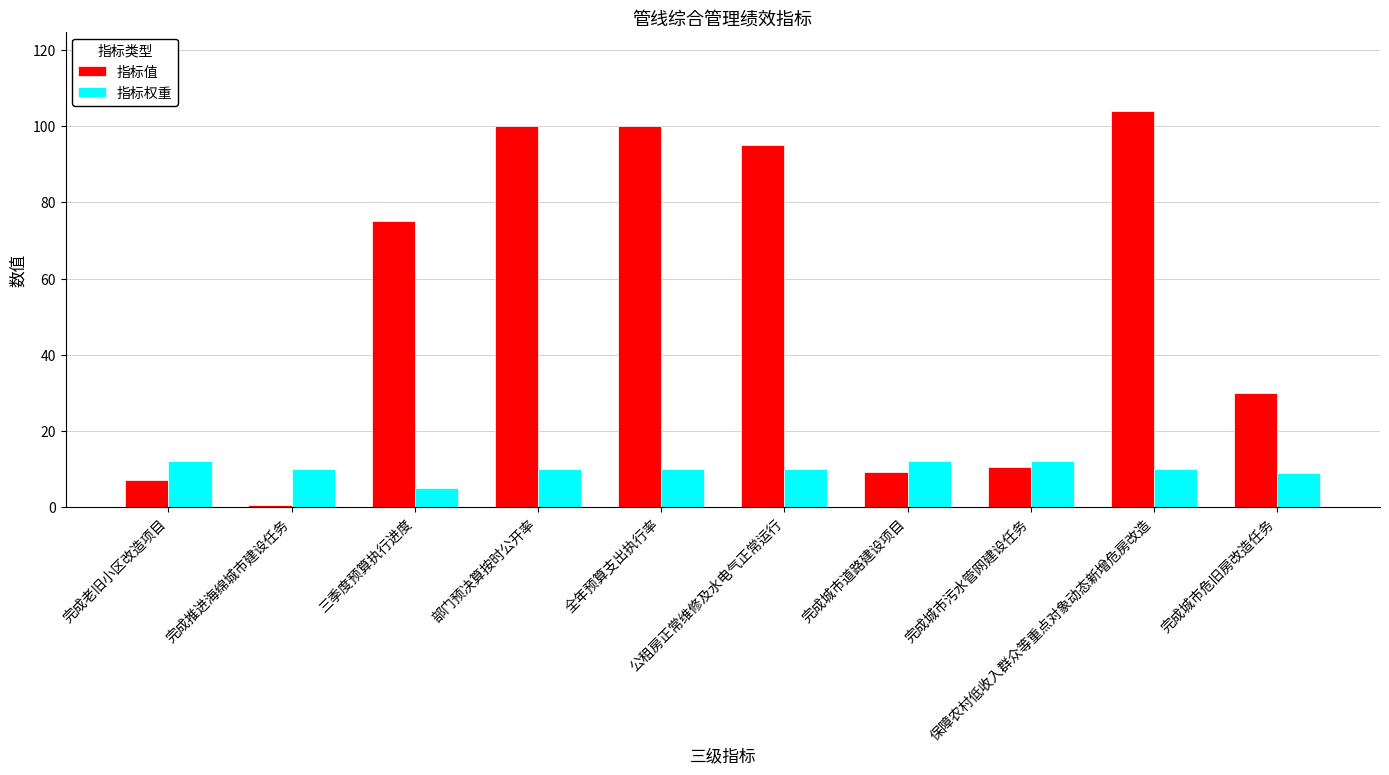

True or false: 指标权重 has a value of 10.0 at 公租房正常维修及水电气正常运行.

True